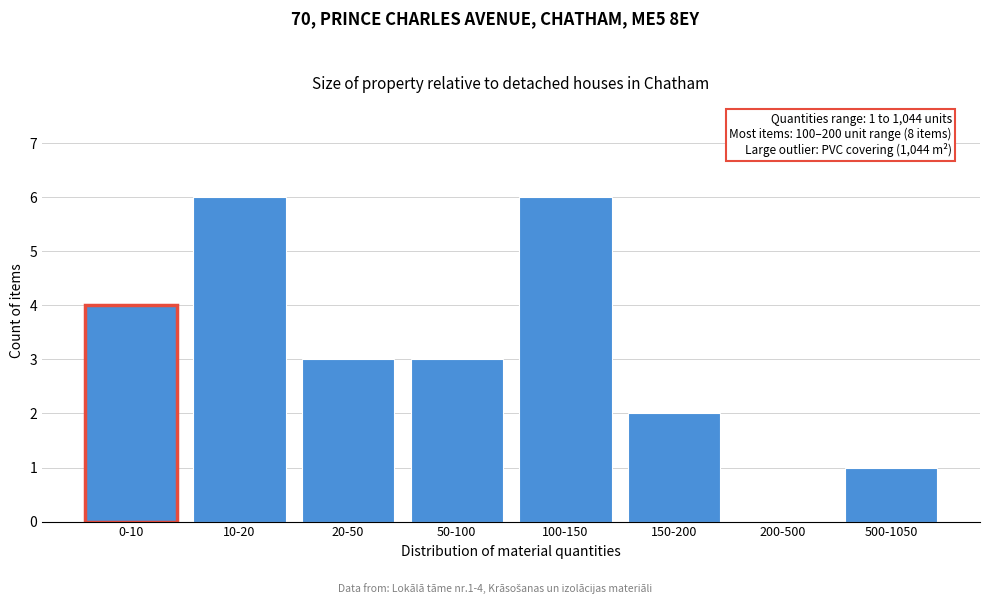

Reading right to left, extract all data points from this chart.

500-1050=1	200-500=0	150-200=2	100-150=6	50-100=3	20-50=3	10-20=6	0-10=4